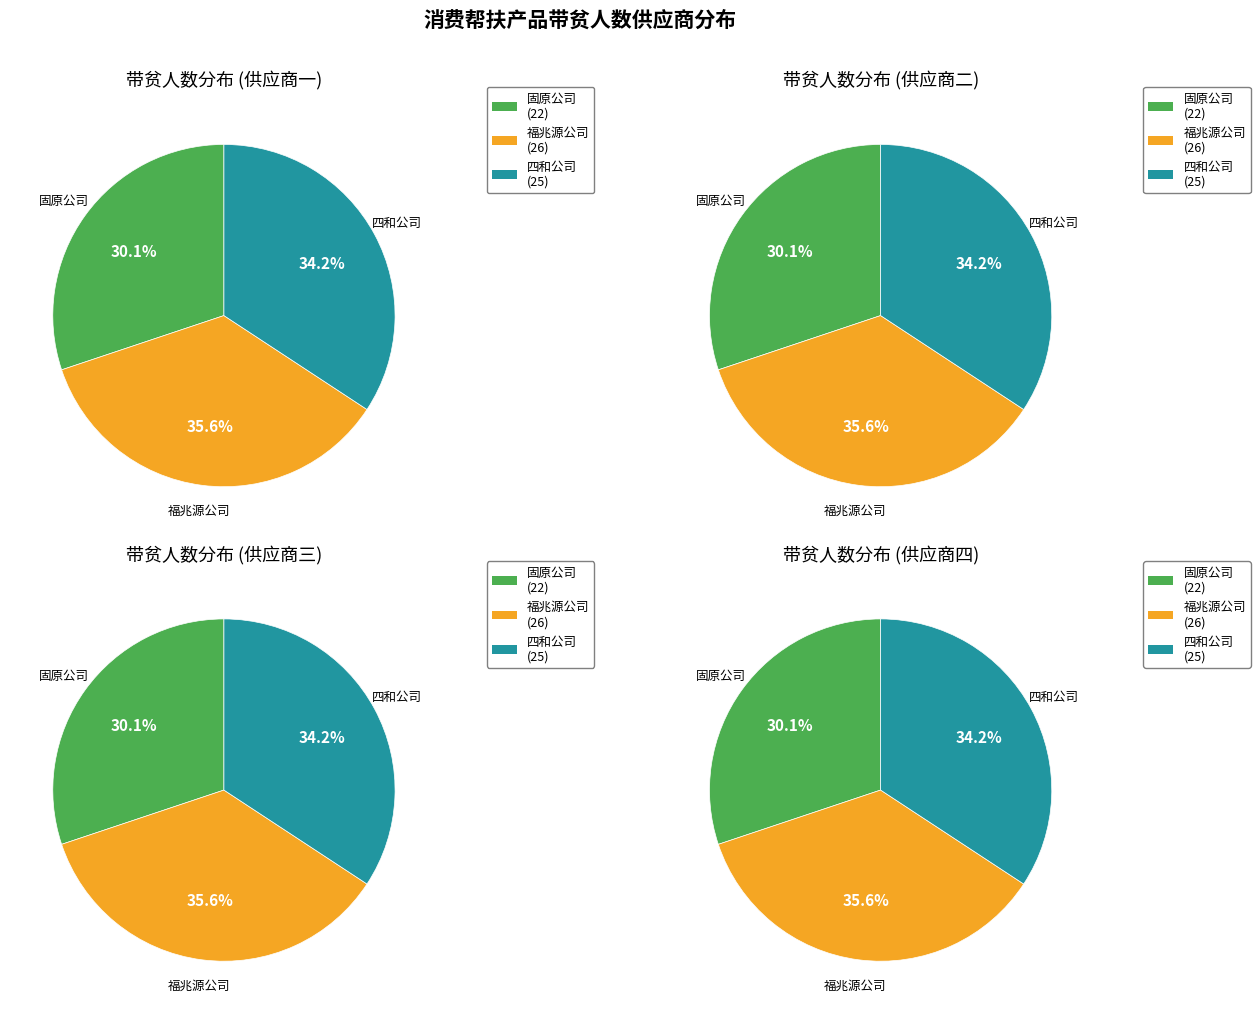

What percentage is the 固原市原州区农业生产资料总公司 slice, to the nearest percent?

30%